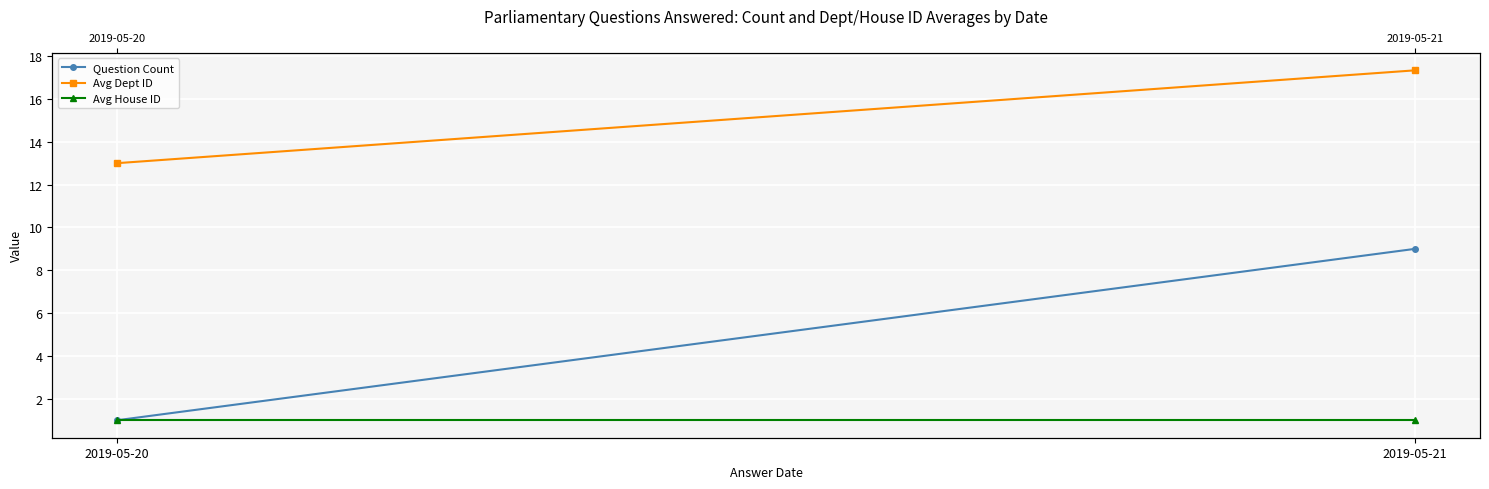

At how many categories does at least one series exceed 11?

2